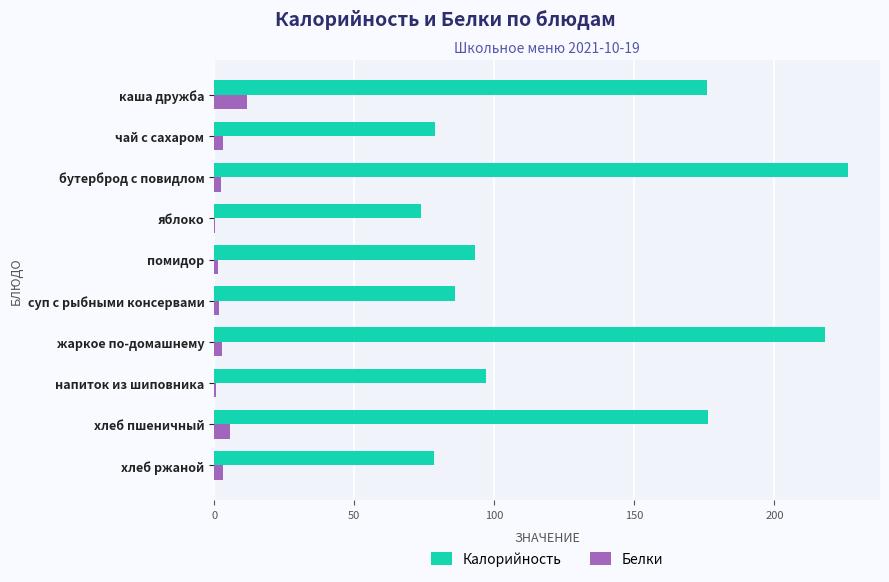

The Белки series shows 11.6 at каша дружба. True or false?

True